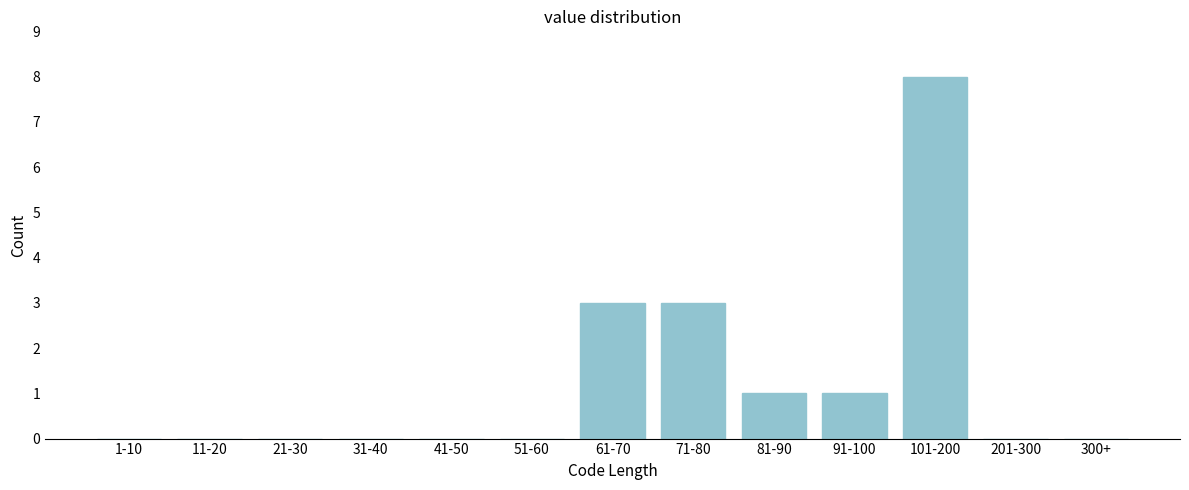

Reading left to right, transcribe all the data shown in this chart.

1-10=0	11-20=0	21-30=0	31-40=0	41-50=0	51-60=0	61-70=3	71-80=3	81-90=1	91-100=1	101-200=8	201-300=0	300+=0